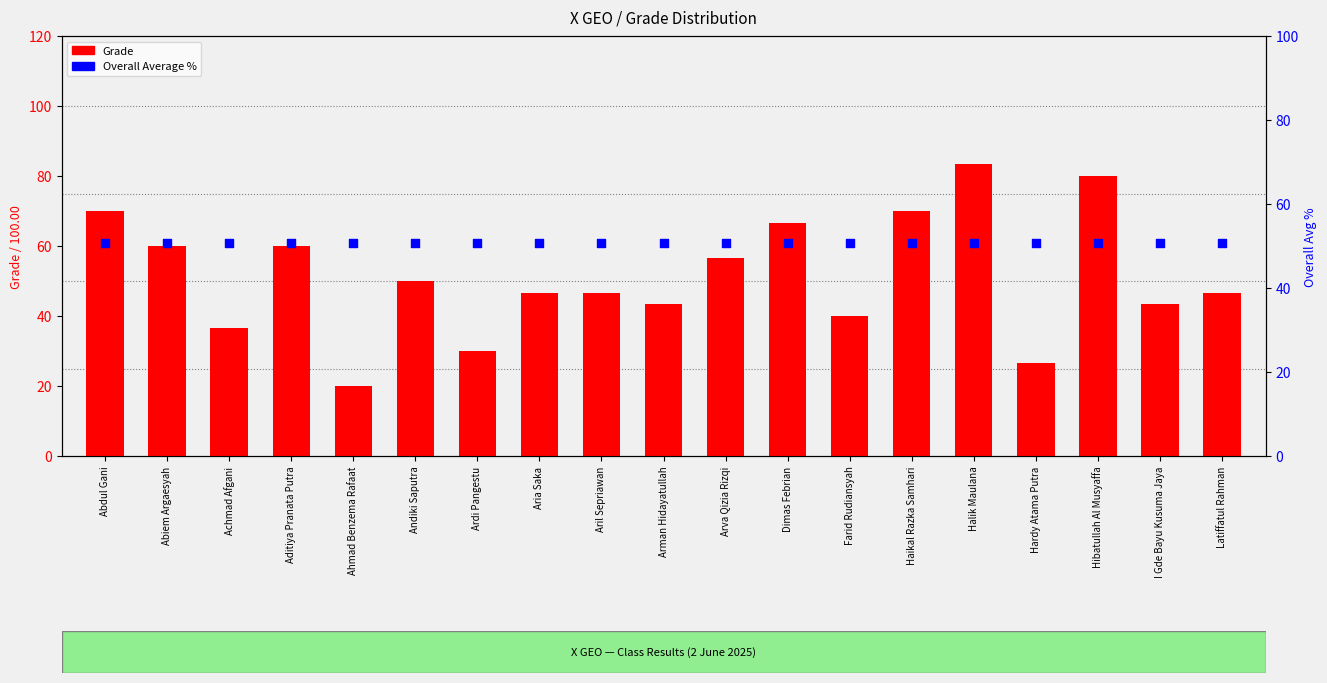

What are all the series names shown in the legend?

Grade, Overall Average %